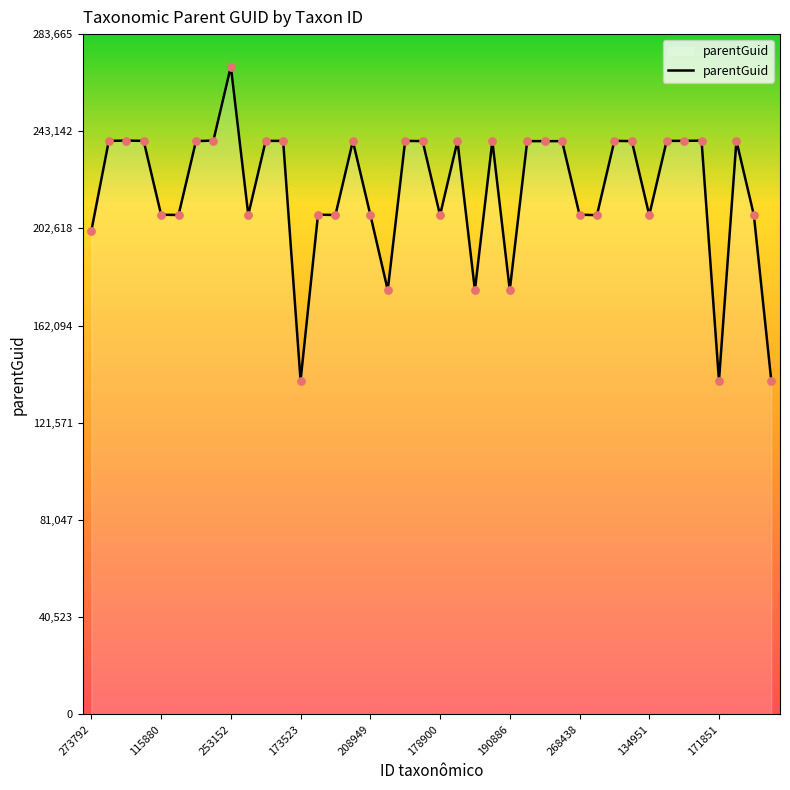

What is the maximum value shown in the chart?

270158